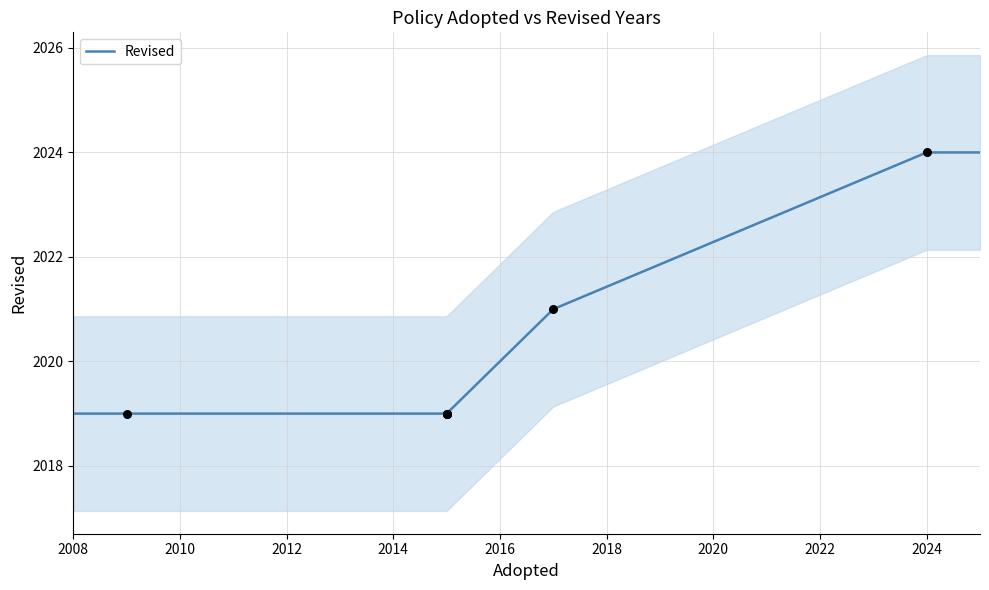

What is the change in value from 2015 to 2024?

+5